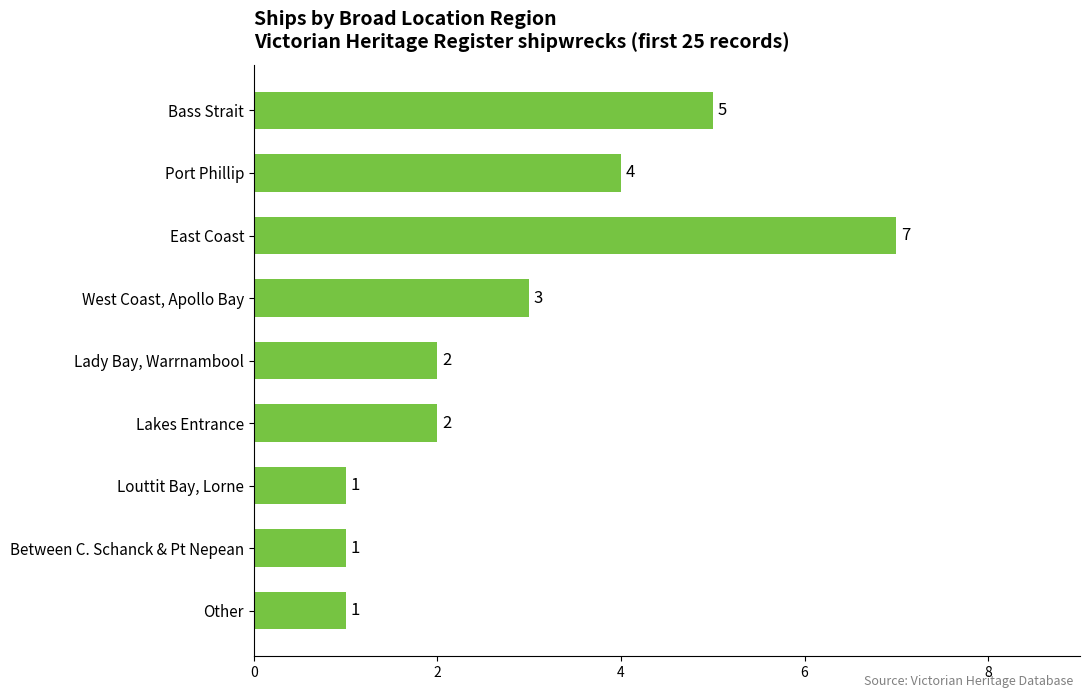

Which has a higher value, West Coast, Apollo Bay or Other?

West Coast, Apollo Bay